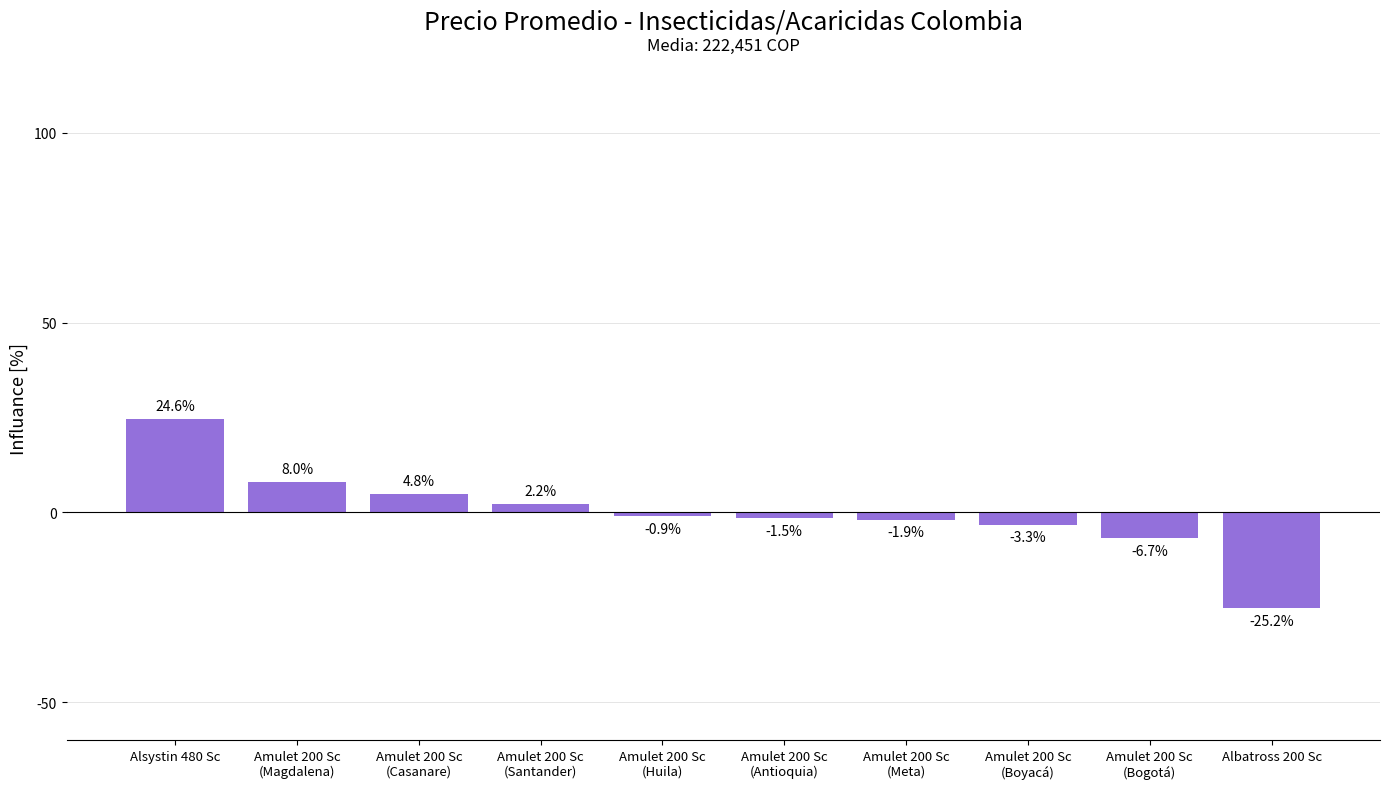

Where is the data nearest to the value 0?

Amulet 200 Sc
(Huila)